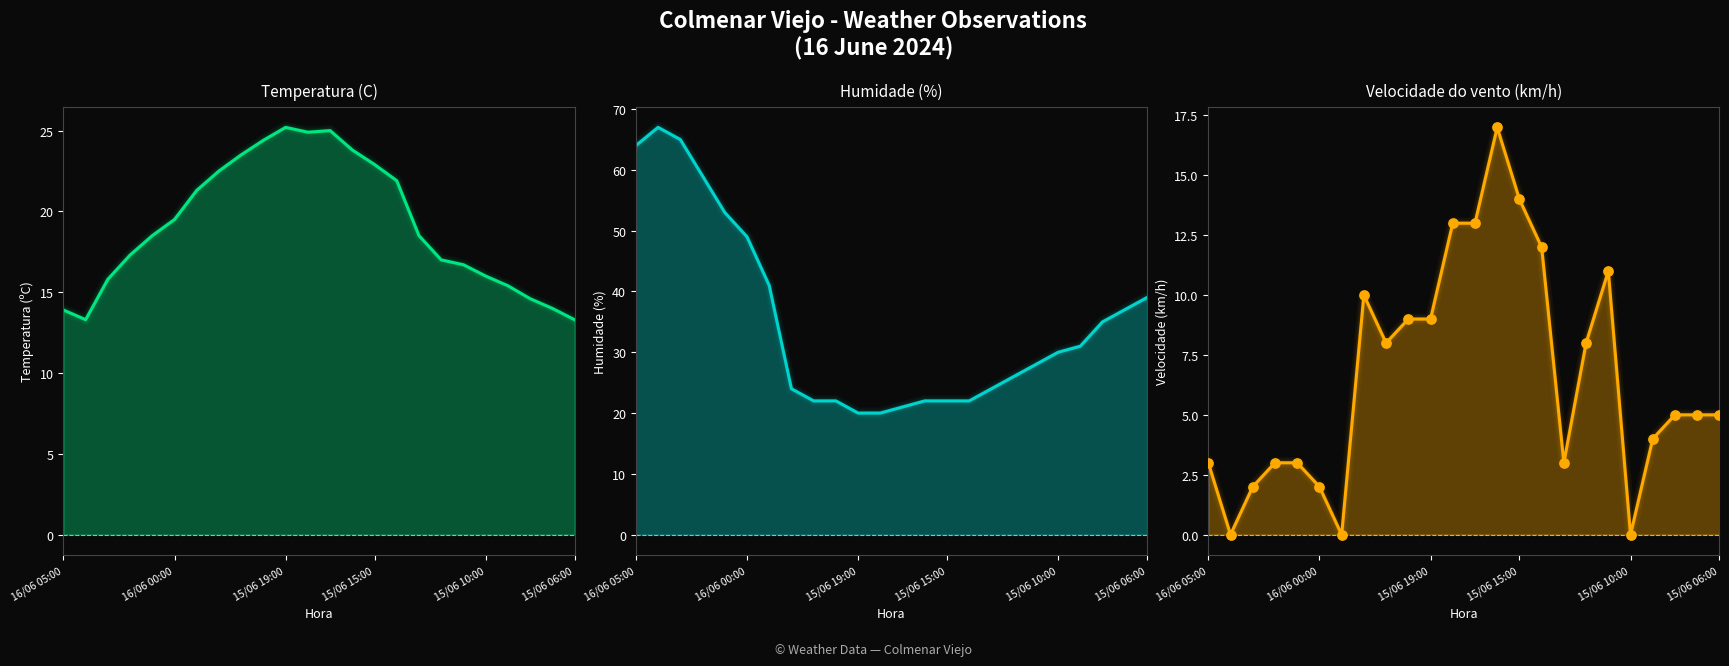

At how many categories does at least one series exceed 62?

3